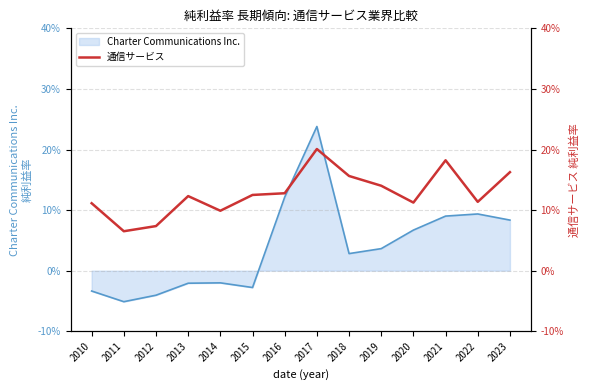

At which category does the chart reach its peak across all series?

2017